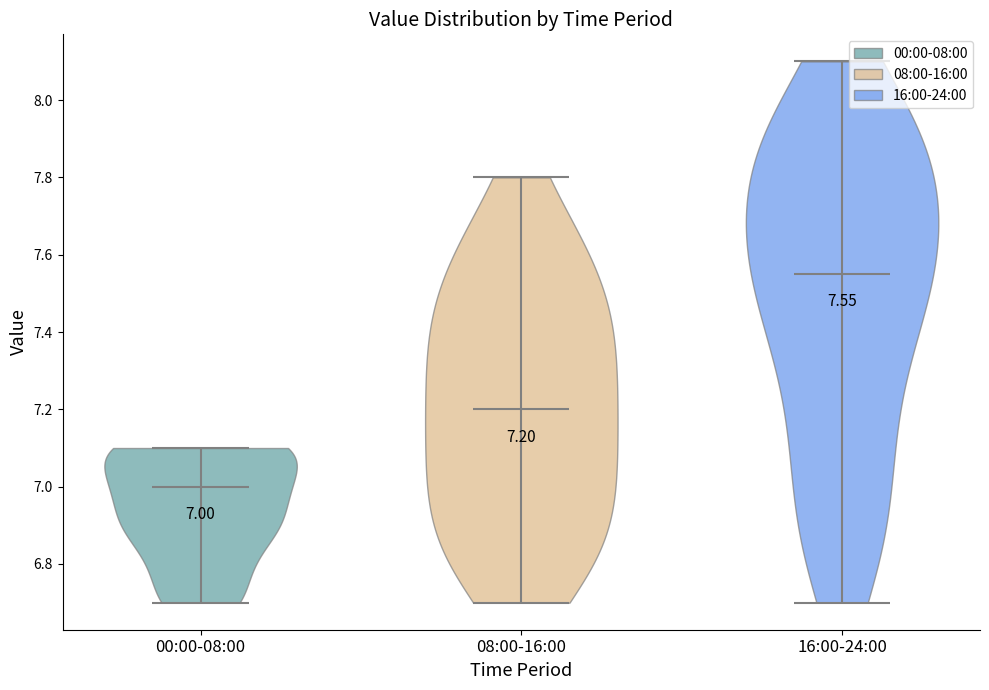

Which violin has the highest median line?

16:00-24:00